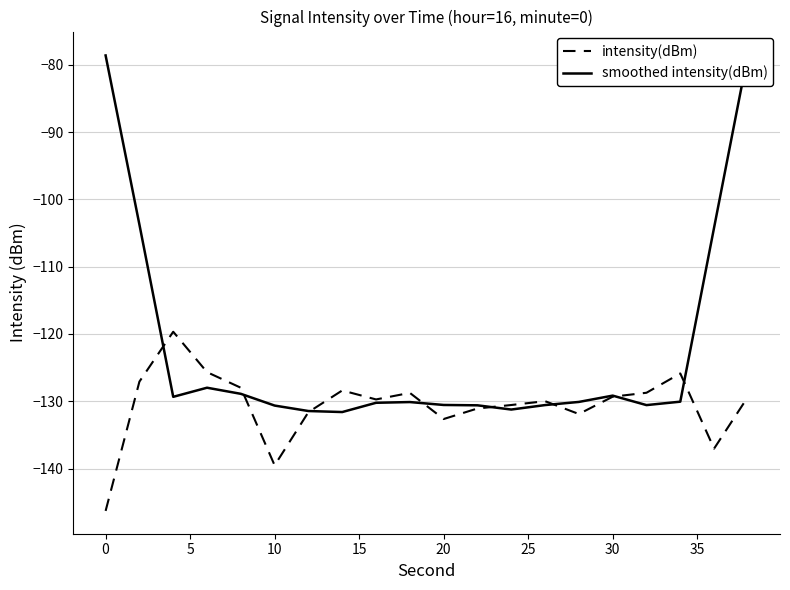

What are all the series names shown in the legend?

intensity(dBm), smoothed intensity(dBm)